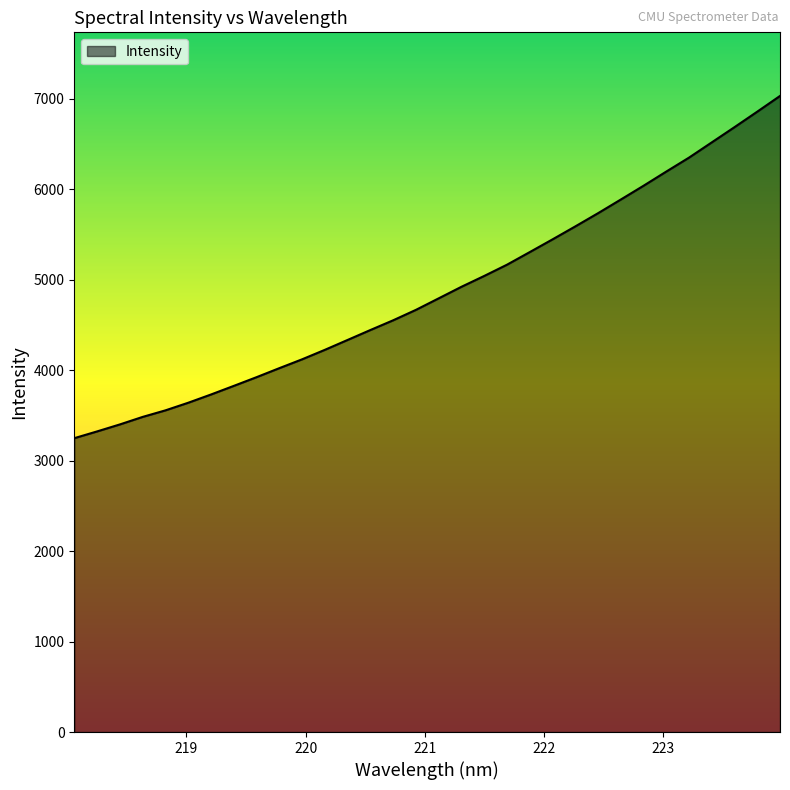

What is the maximum value shown in the chart?

7033.5